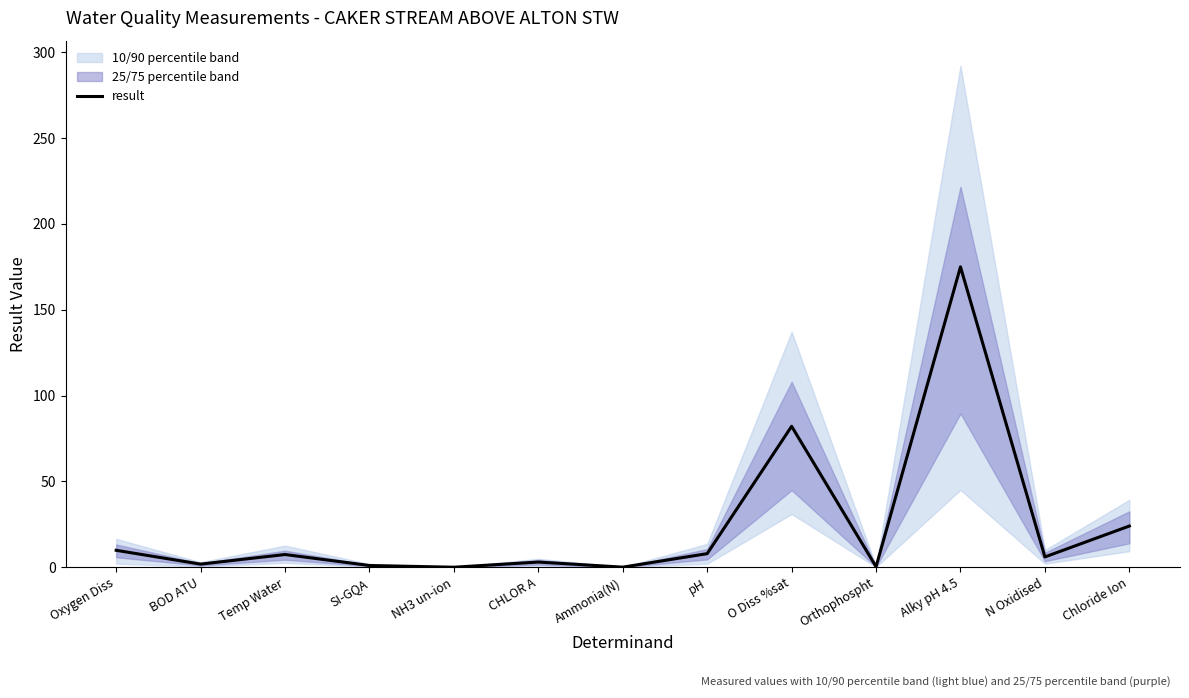

Which label corresponds to the largest value in the chart?

Alky pH 4.5